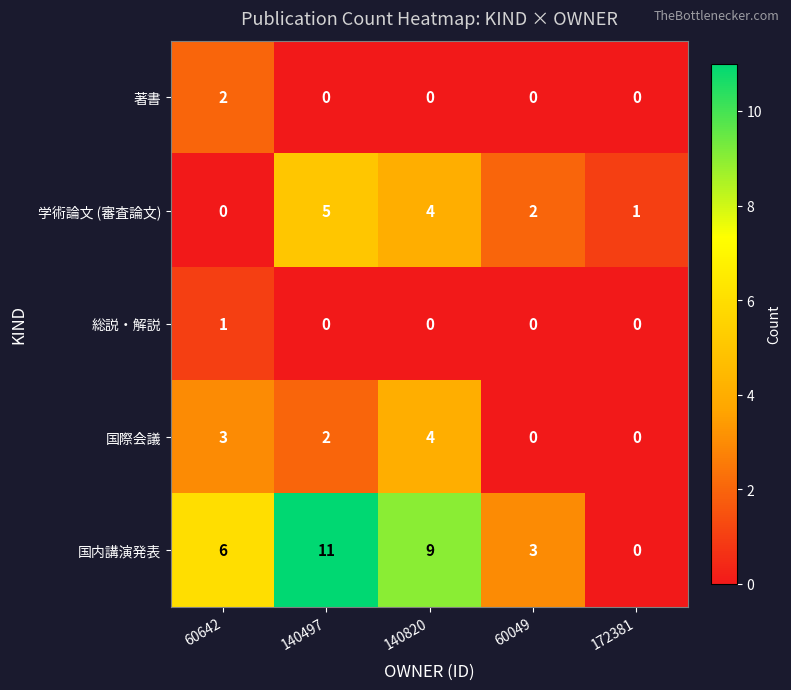

True or false: 学術論文 (審査論文) has a value of 2 at 140820.

False